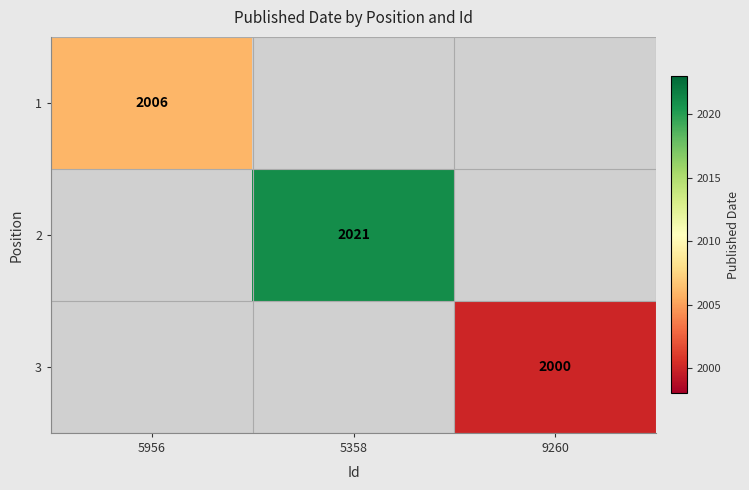

At how many categories does at least one series exceed 2015?

1